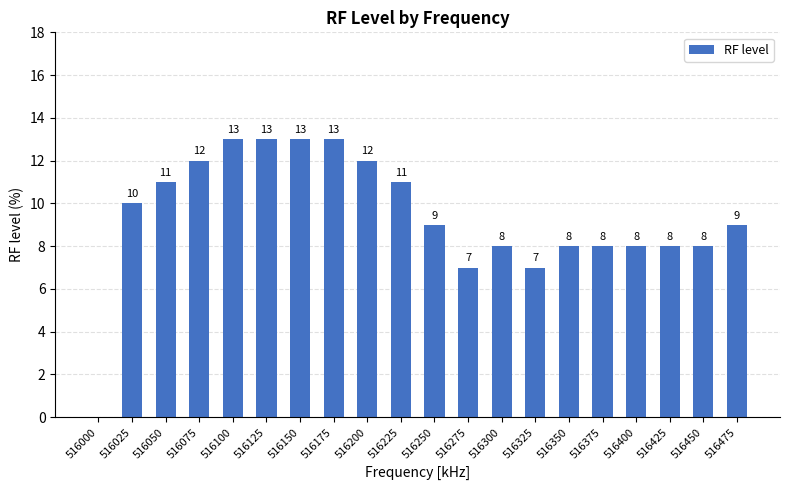

Is it true that the value at 516050 is 11?

True